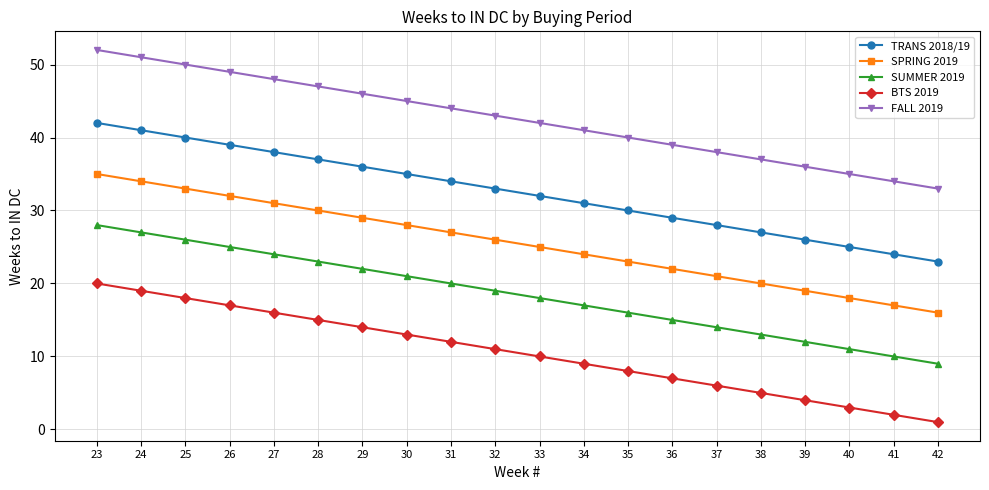

At which category is the sum across all series the highest?

23